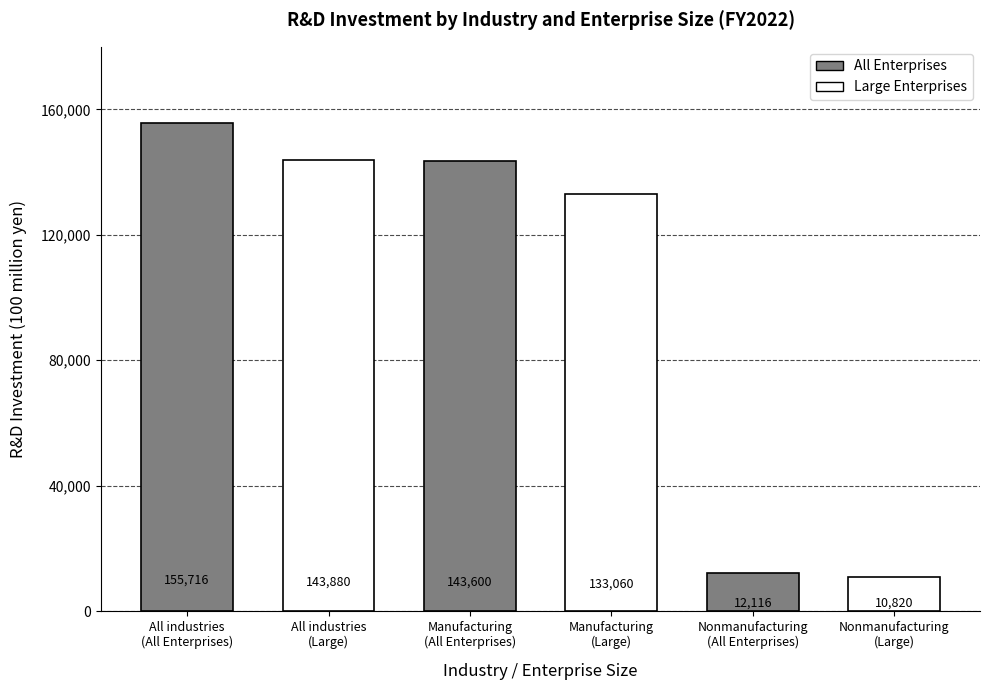

What is the sum of all values?

599192